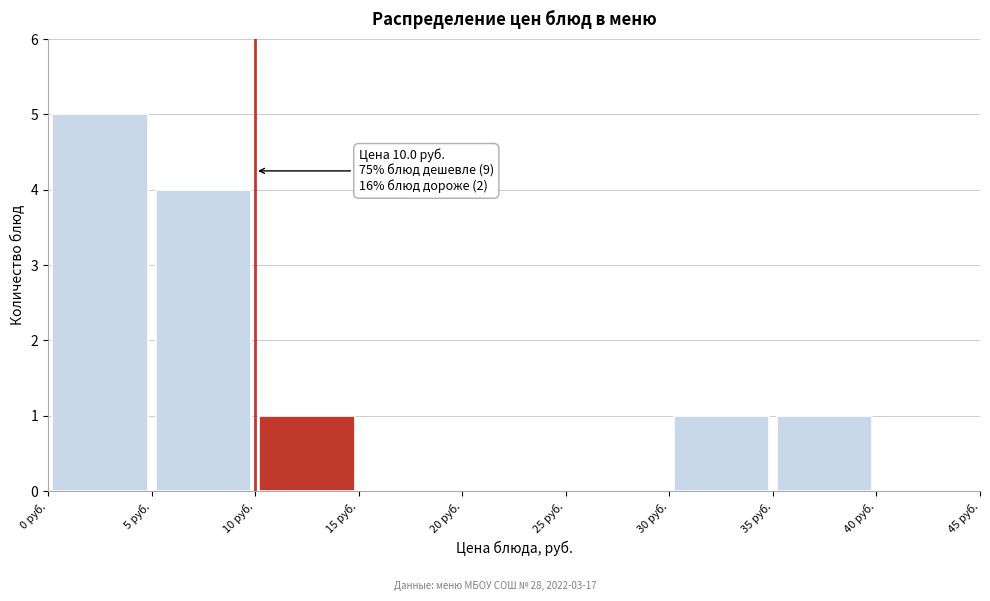

Which range on the x-axis has the tallest bar?

0 to 5